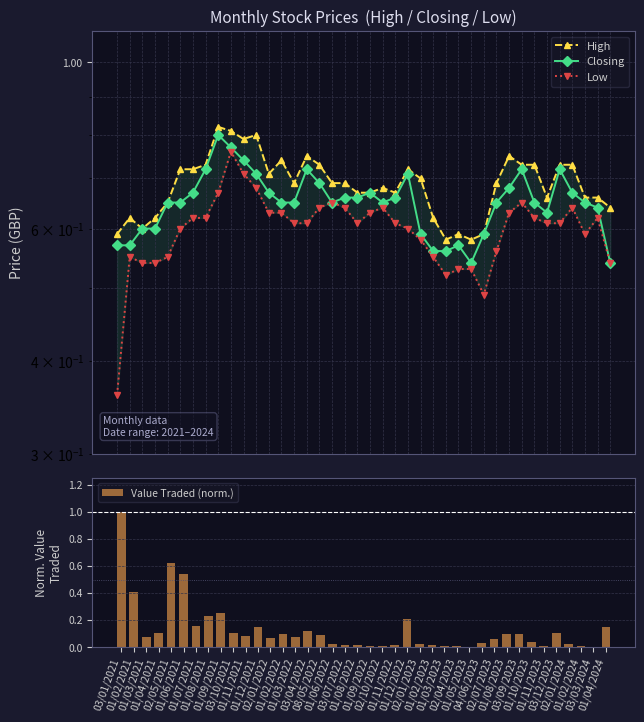

Is it true that High equals 0.7 at 02/01/2024?

True